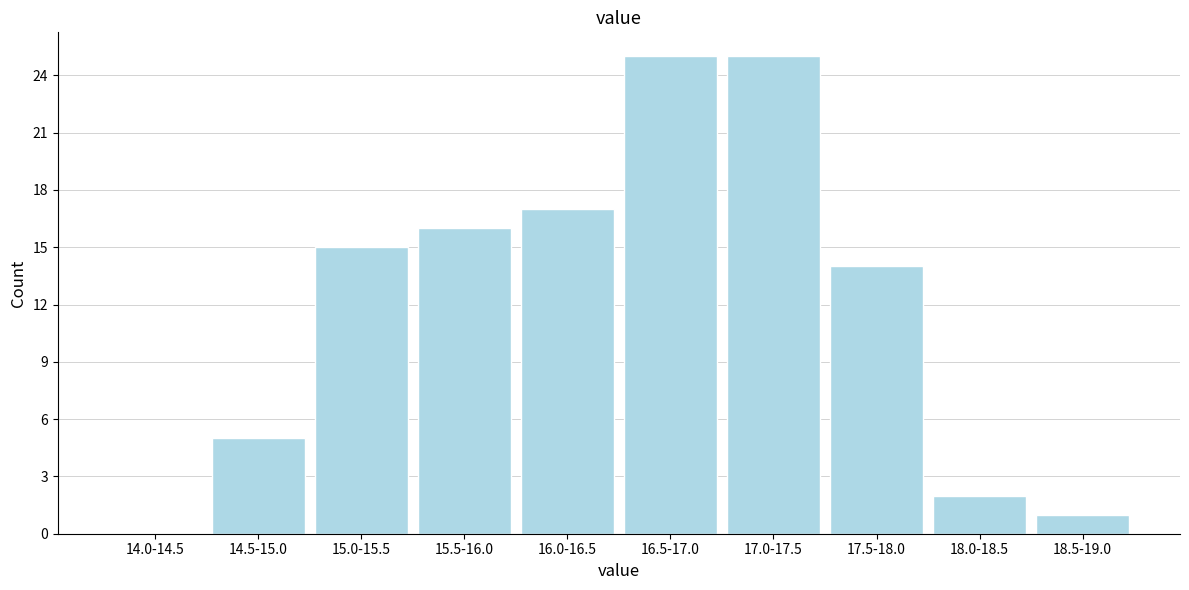

Reading left to right, list all the values displayed in this chart.

14.0-14.5=0	14.5-15.0=5	15.0-15.5=15	15.5-16.0=16	16.0-16.5=17	16.5-17.0=25	17.0-17.5=25	17.5-18.0=14	18.0-18.5=2	18.5-19.0=1